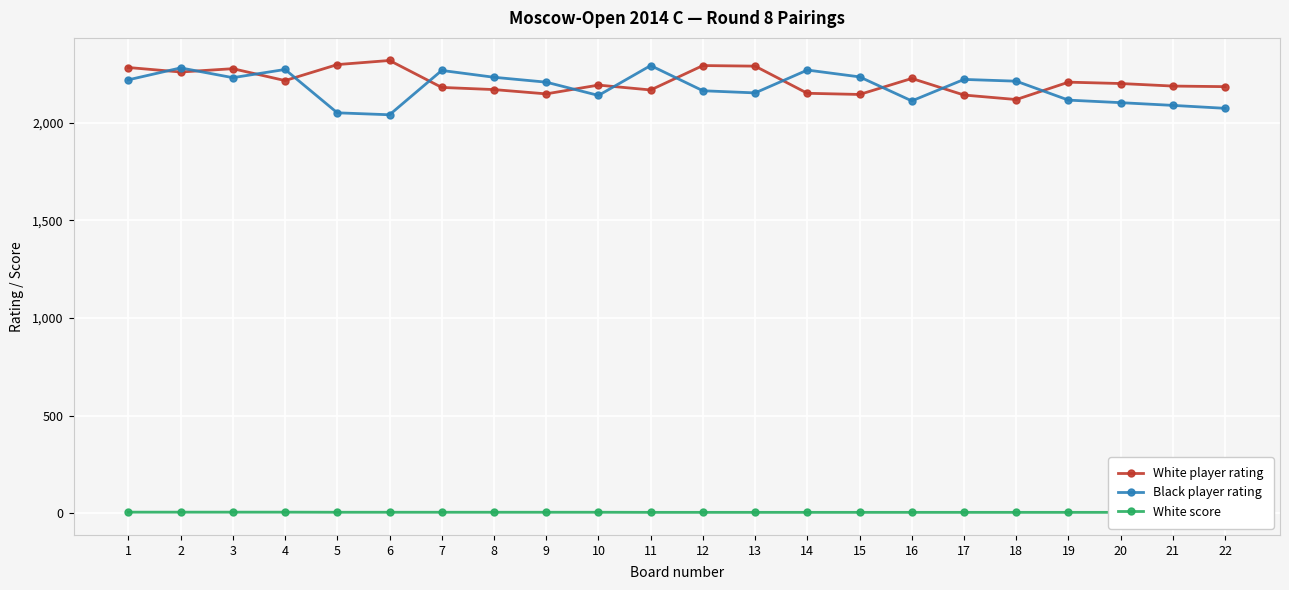

Is it true that Black player rating equals 1348.6 at 5?

False